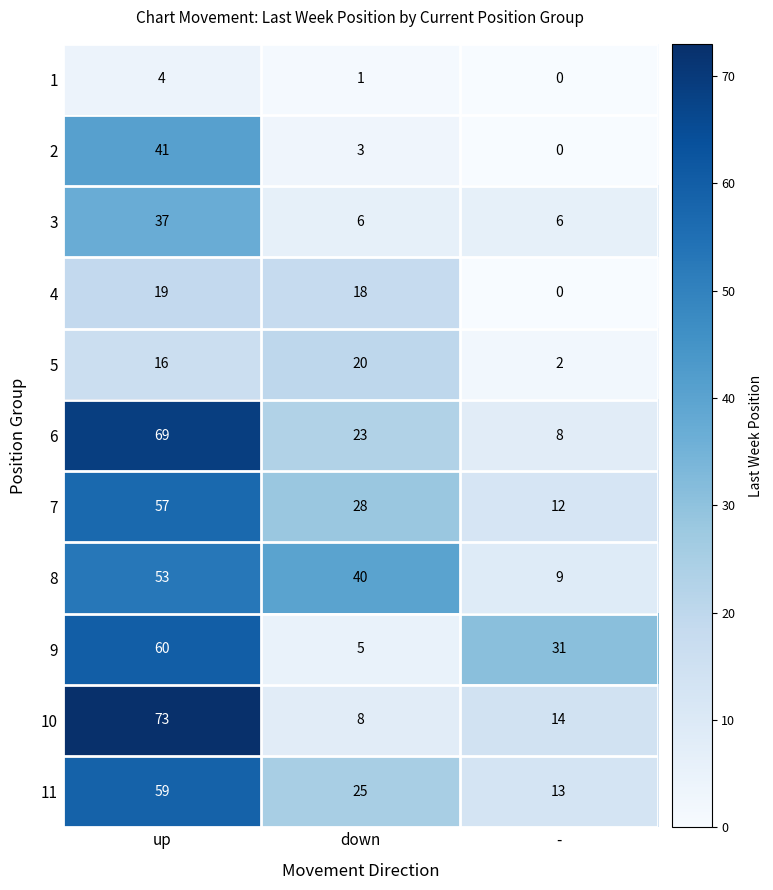

At which category is the sum across all series the highest?

up